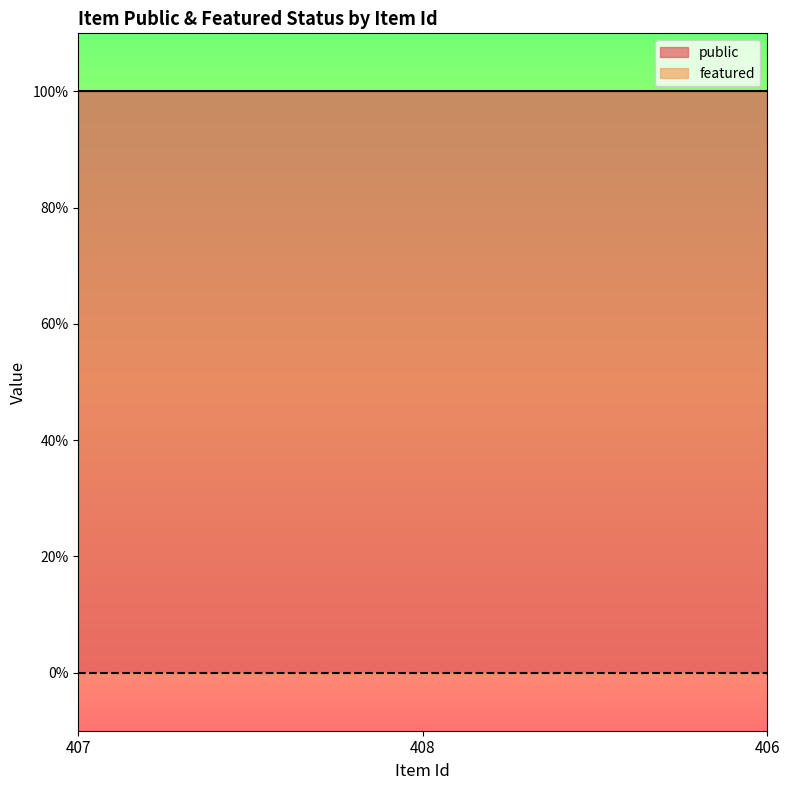

What is the difference between the highest and lowest values at 408?

1